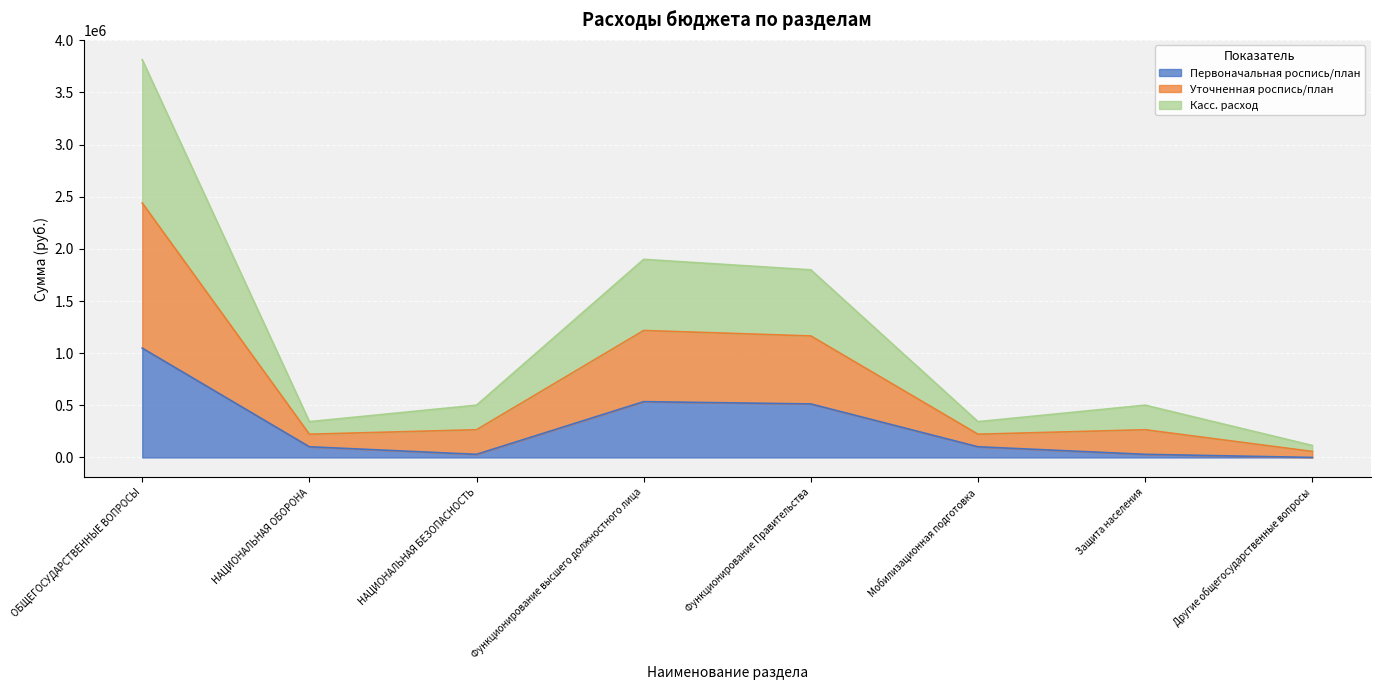

At which category does Первоначальная роспись/план reach its first local peak?

Функционирование высшего должностного лица